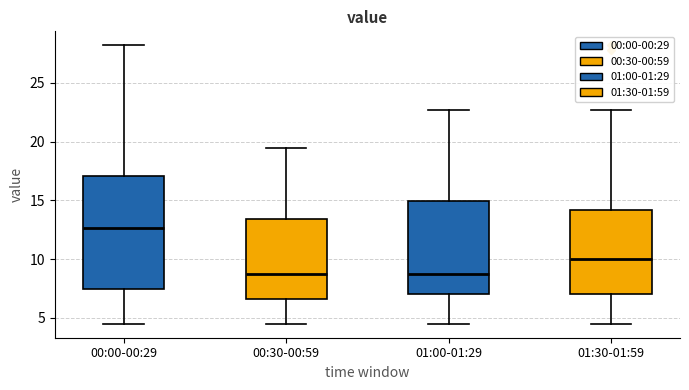

Where is the lower edge of the box for 00:30-00:59 on the y-axis? The values are not printed on the chart, so give them approximately, as read against the axis.

6.5